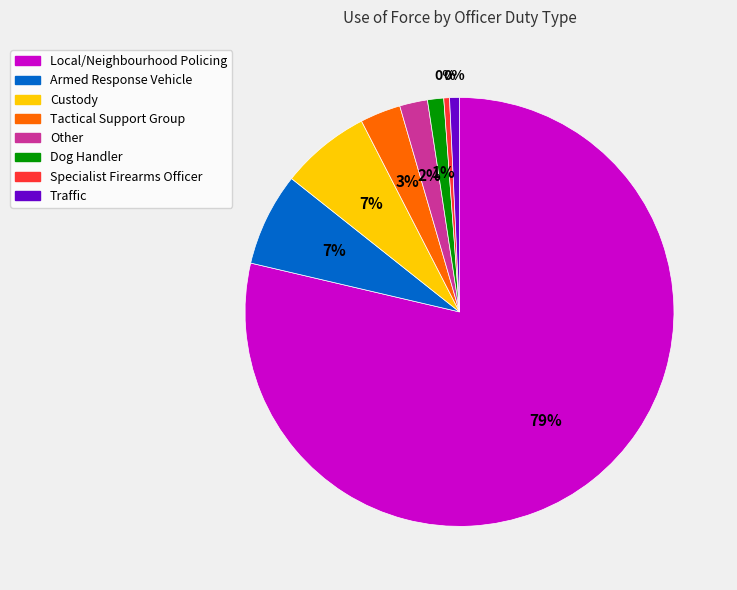

True or false: Traffic accounts for 1% of the total.

True